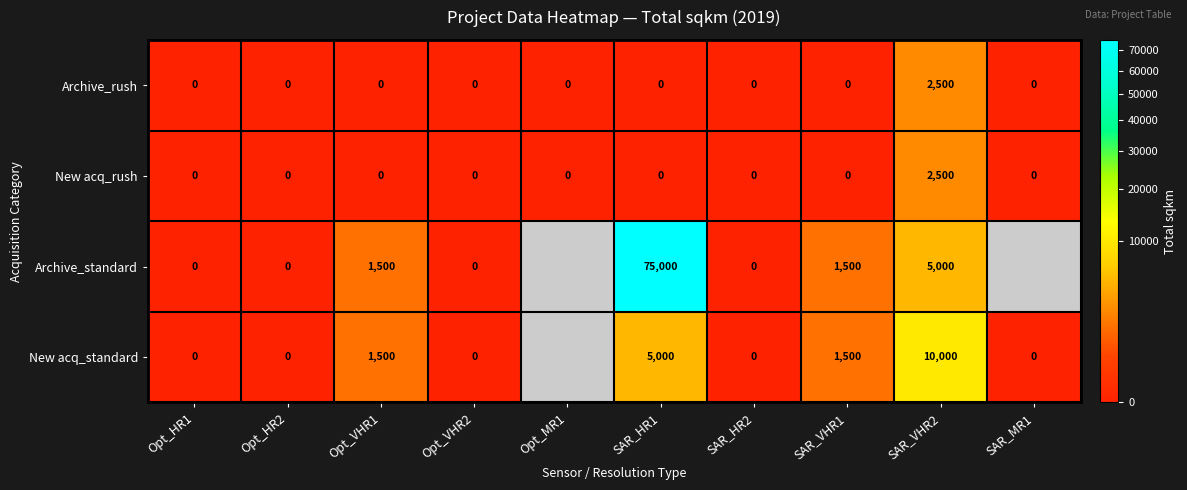

What is the difference between the maximum and minimum values in the Archive_rush series?

2500